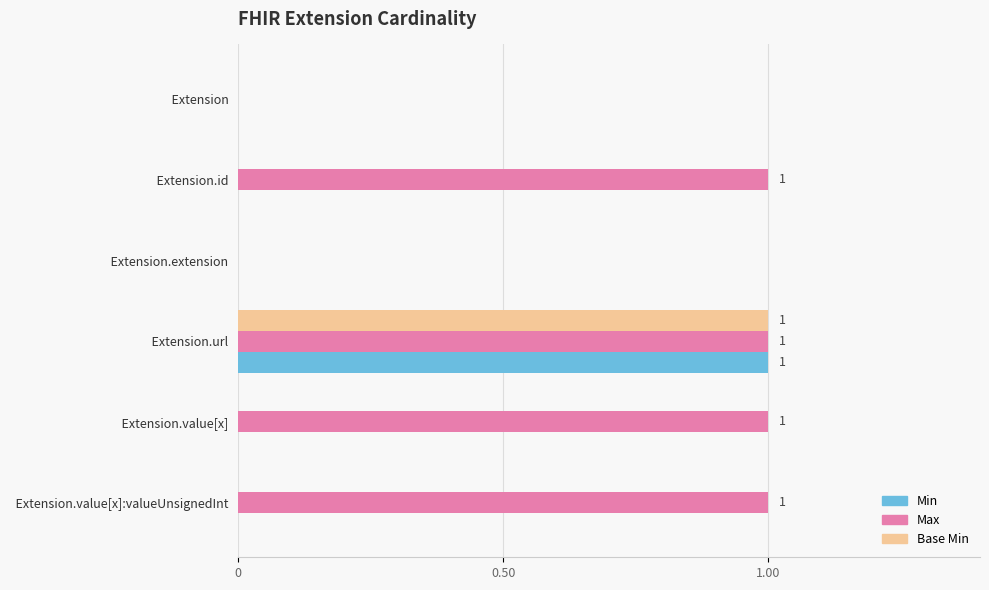

The value of Base Min at   Extension is 0. True or false?

True